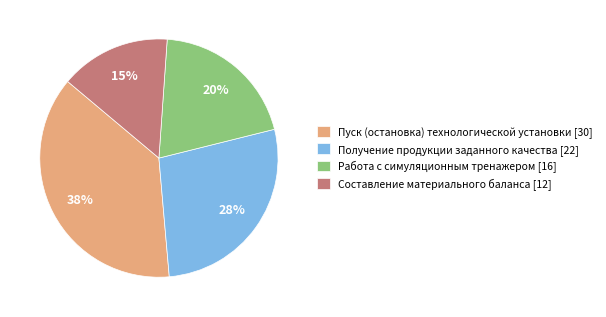

The Работа с симуляционным тренажером [16] slice represents 20% of the pie. True or false?

True